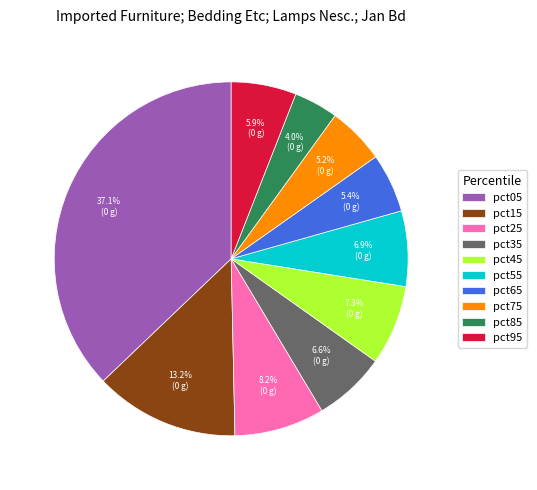

To the nearest percent, what is the difference between the largest and smallest slice percentages?

33%